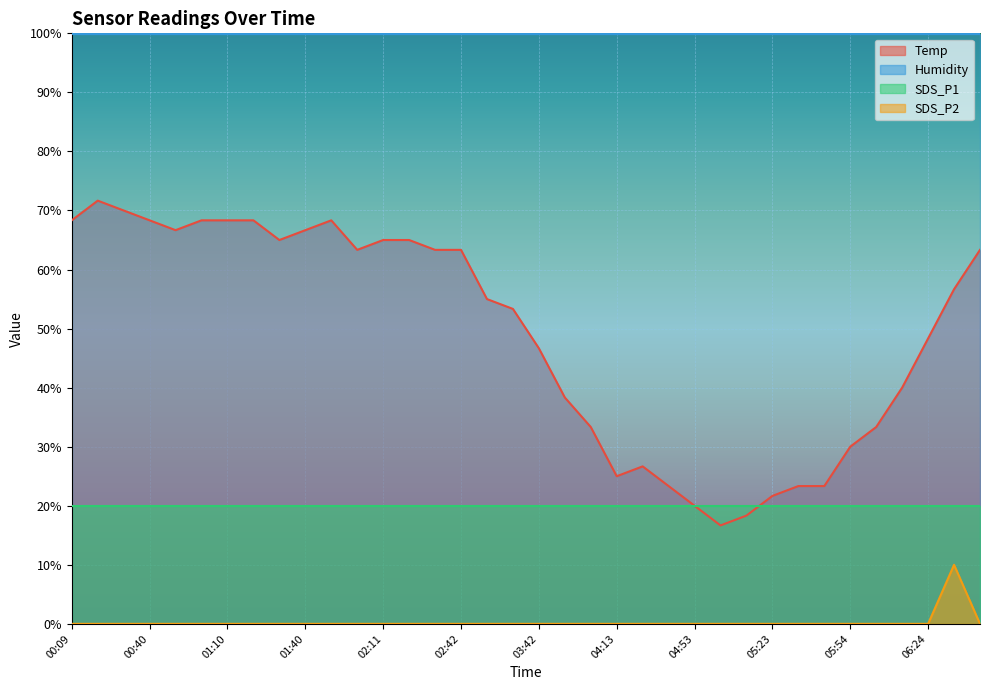

Is the value of Temp at 05:13 greater than the value of SDS_P2 at 01:51?

Yes